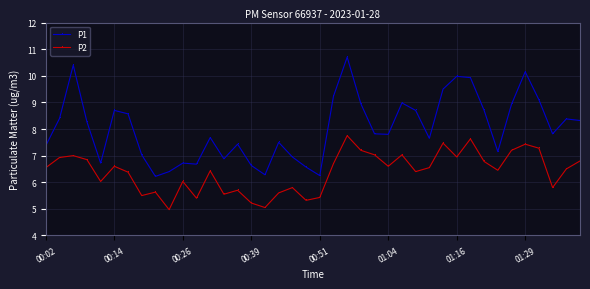

What is the value of the P1 point at the 20th from the left?

6.6